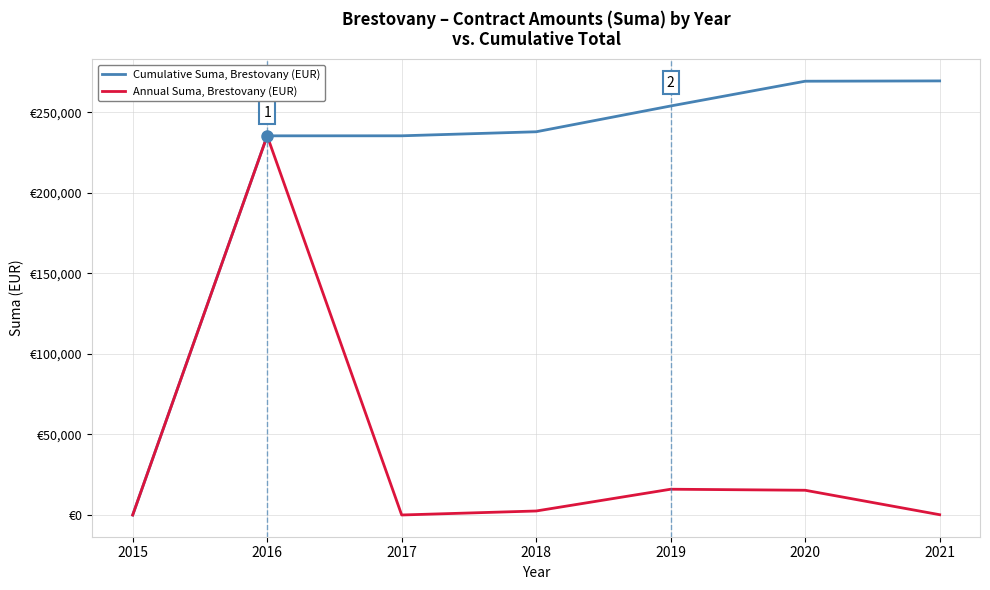

What is the difference between the highest and lowest values at 2021?

269373.1